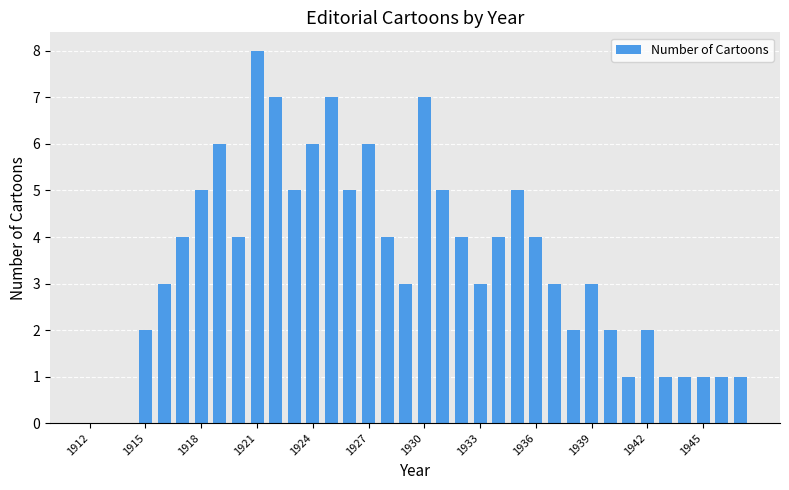

Reading right to left, what are all the values shown in this chart?

1	1	1	1	1	2	1	2	3	2	3	4	5	4	3	4	5	7	3	4	6	5	7	6	5	7	8	4	6	5	4	3	2	0	0	0